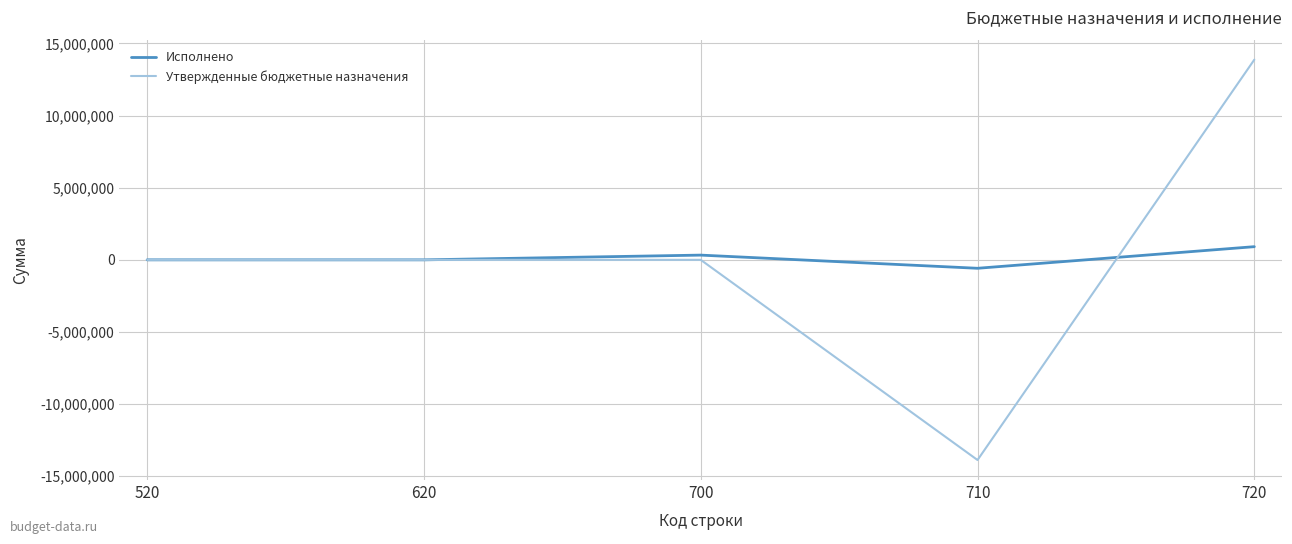

After their last crossing, which series has the higher values: Утвержденные бюджетные назначения or Исполнено?

Утвержденные бюджетные назначения